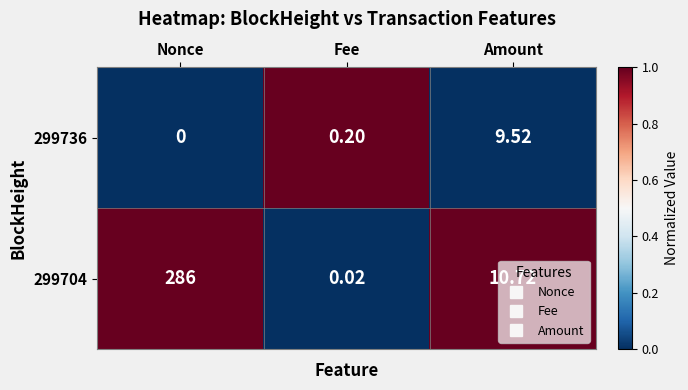

List the labels in order of 299704 value, largest first.

Nonce, Amount, Fee